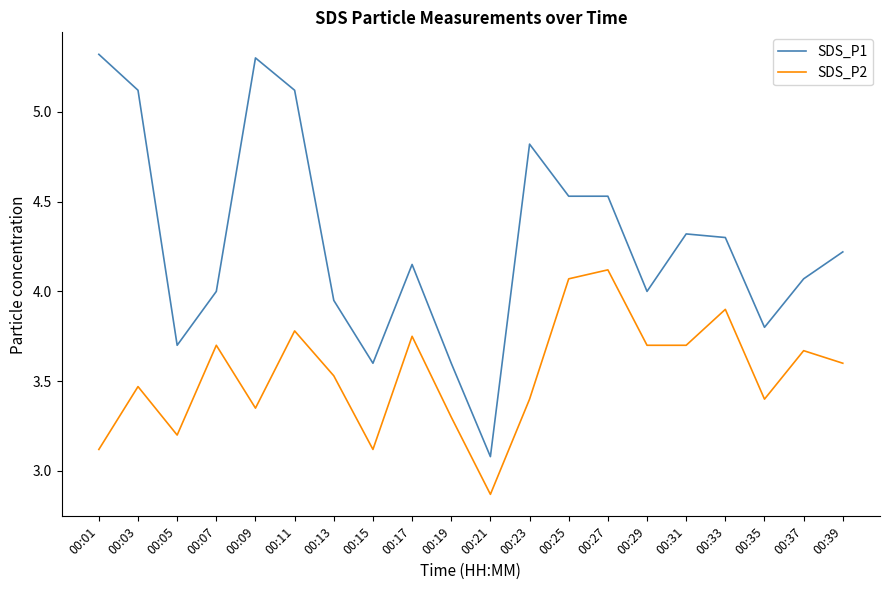

What is the difference between the SDS_P2 values at 00:15 and 00:31?

0.6